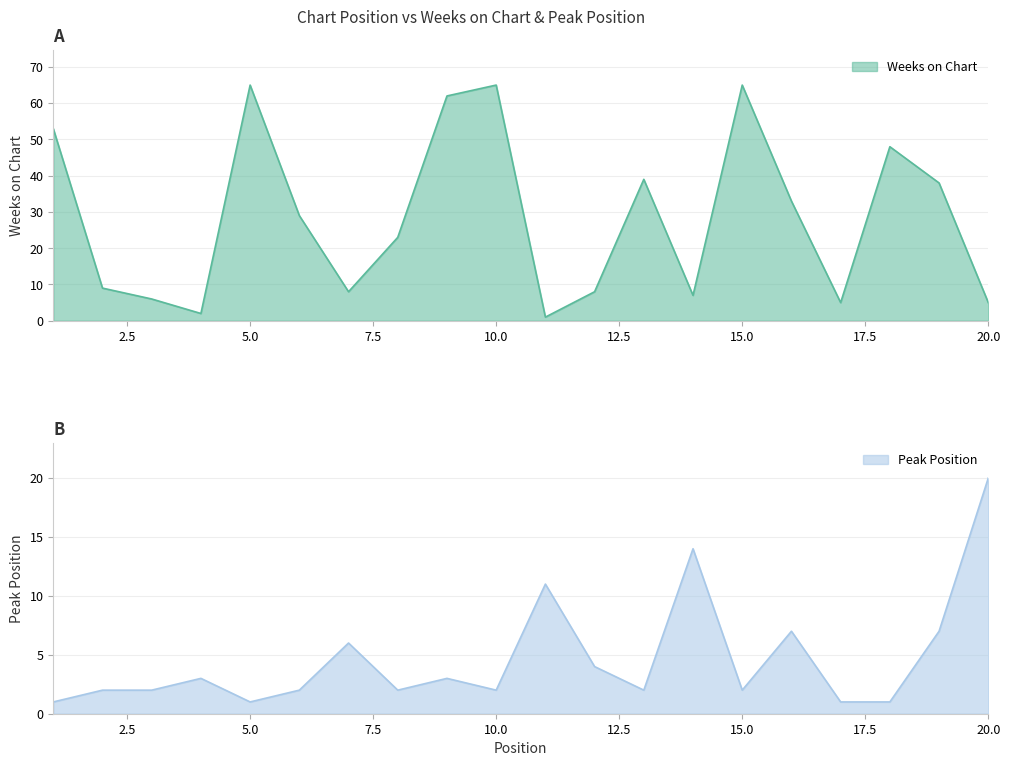

Reading right to left, what are all the values shown in this chart?

Weeks on Chart: 5	38	48	5	33	65	7	39	8	1	65	62	23	8	29	65	2	6	9	53
Peak Position: 20	7	1	1	7	2	14	2	4	11	2	3	2	6	2	1	3	2	2	1